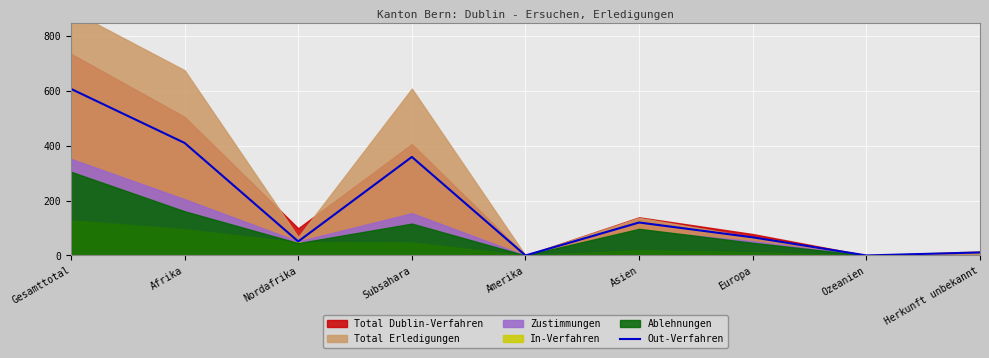

Which has a higher value, Europa or Subsahara?

Subsahara